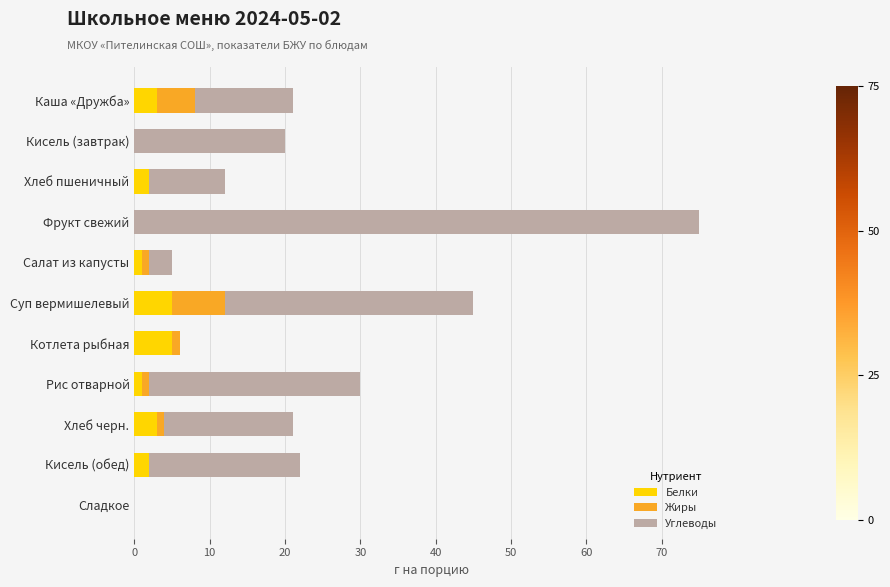

What is the maximum value for Белки?

5